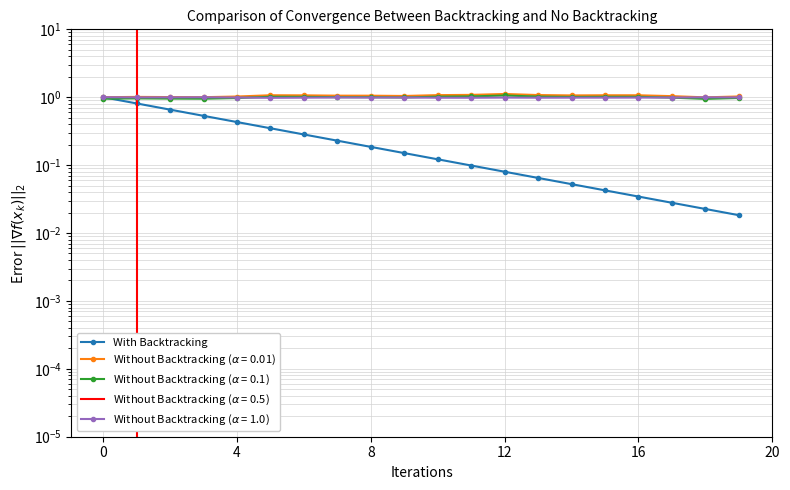

The chart shows a value of 0.1 at 6. True or false?

False